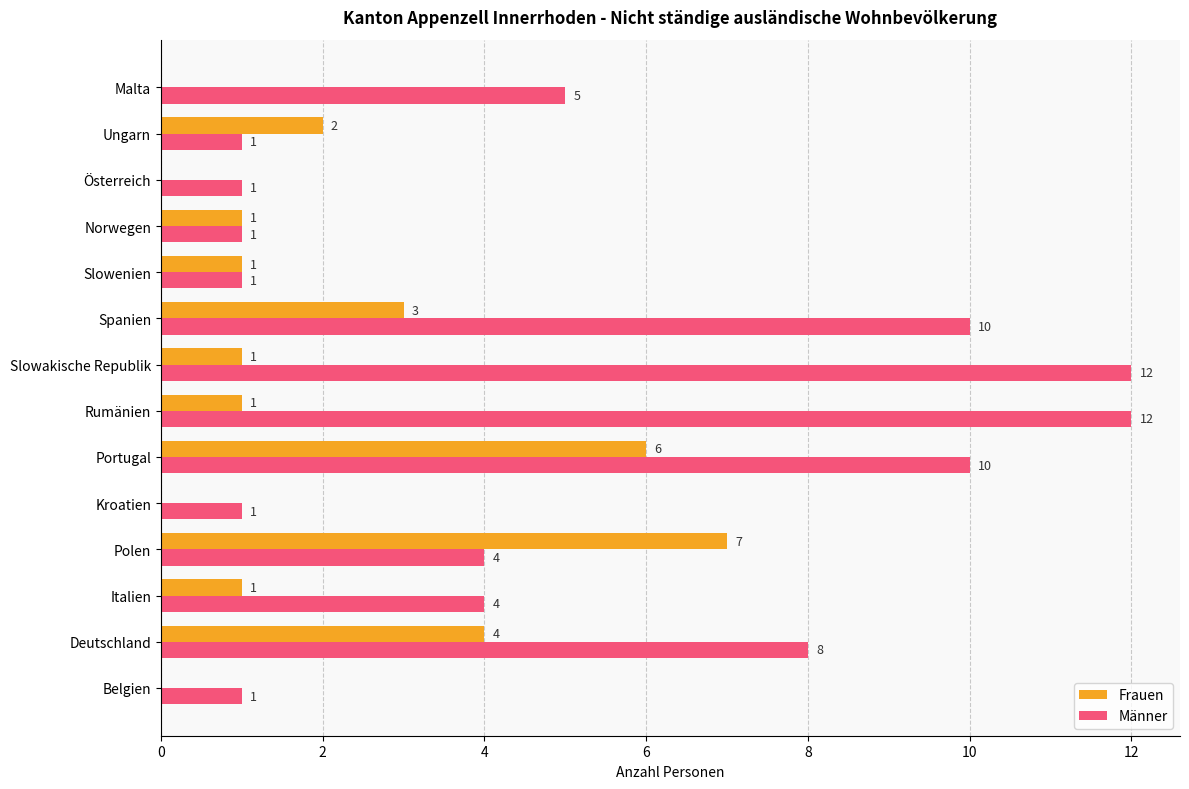

What are all the series names shown in the legend?

Frauen, Männer